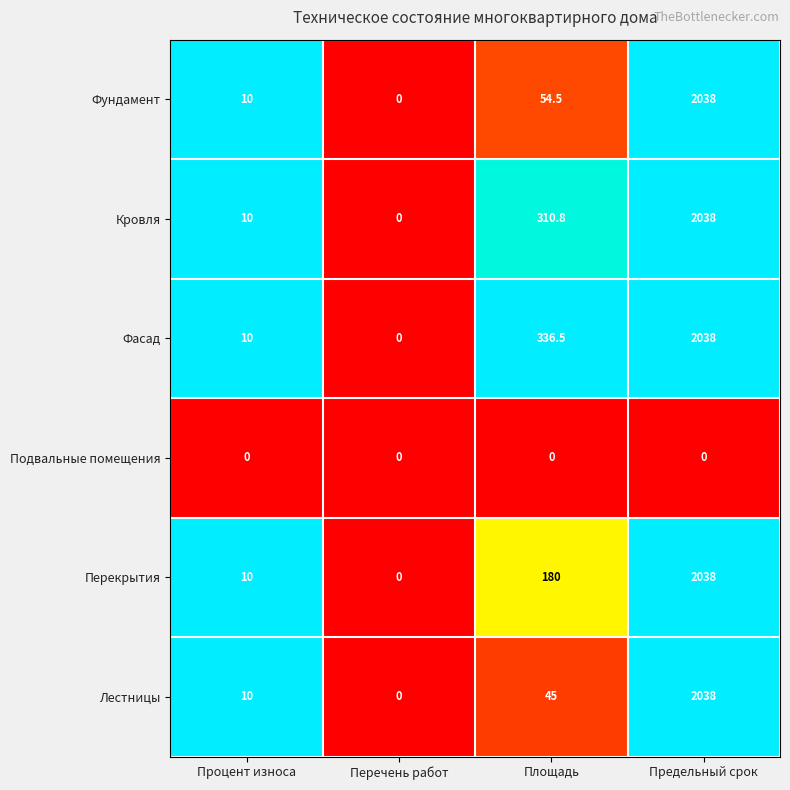

True or false: Кровля has a value of 0.0 at Перечень работ.

True